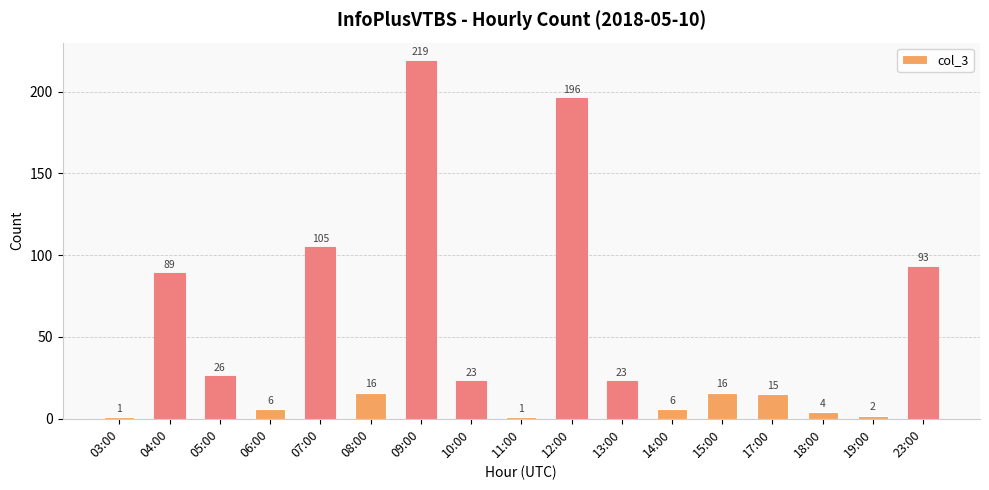

True or false: the data shows 2 at 19:00.

True